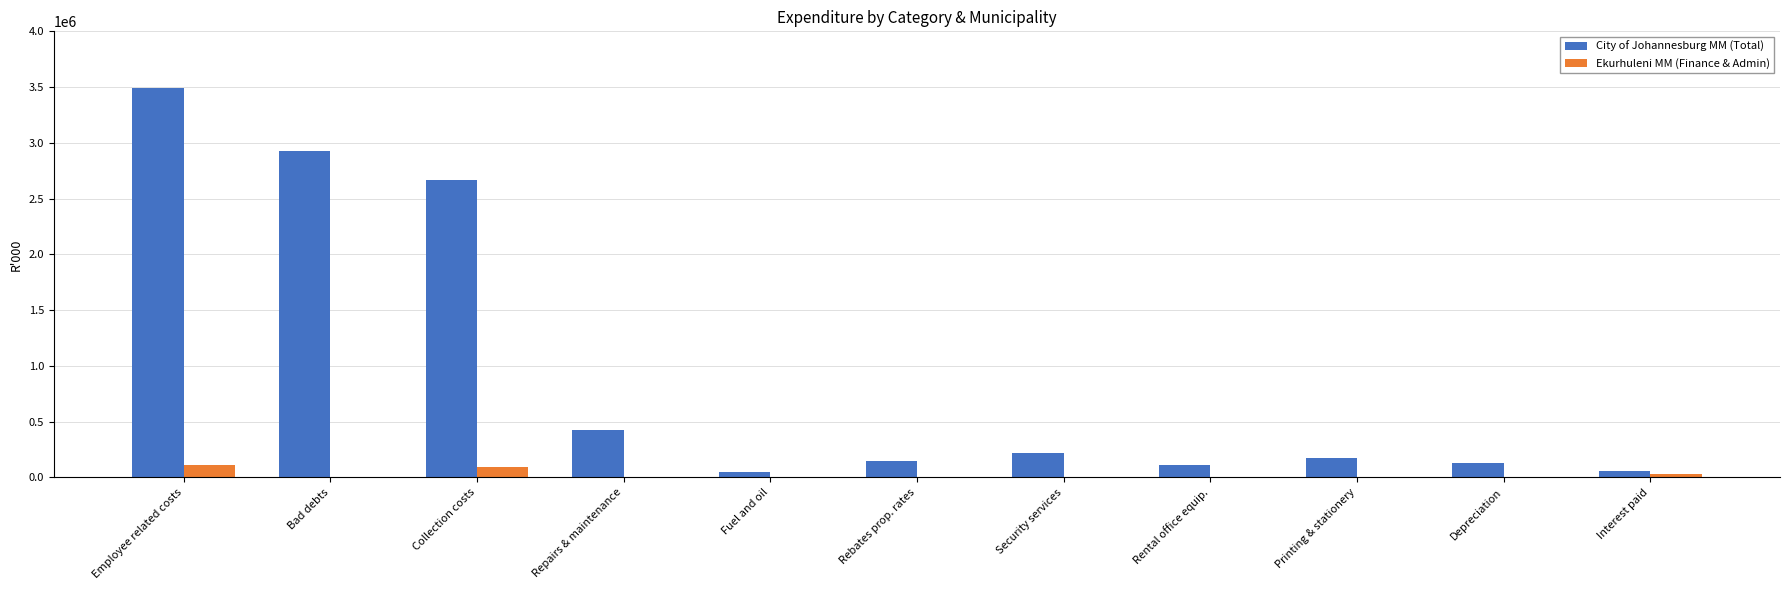

What is the average value of the City of Johannesburg MM (Total) series?

943847